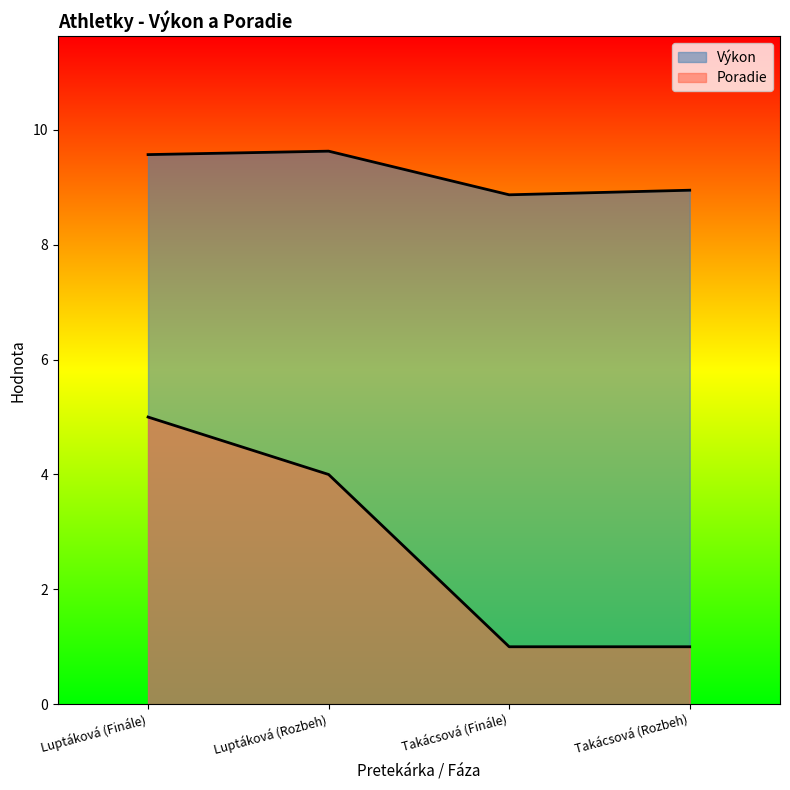

Which label corresponds to the smallest value in the chart?

Takácsová (Finále)